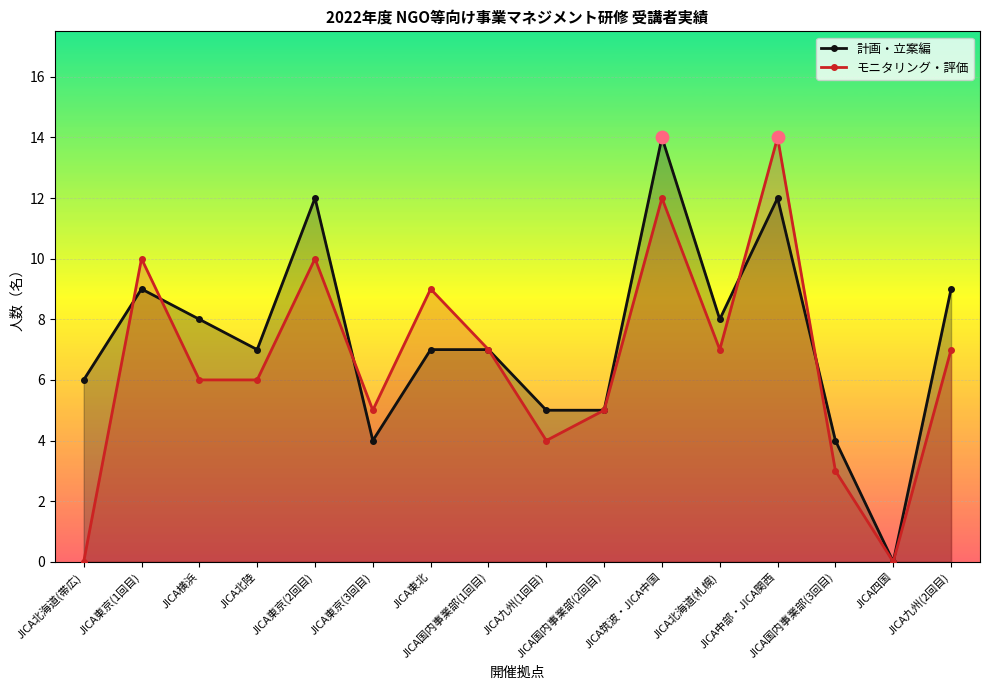

Which series has the widest spread of Y values?

計画・立案編